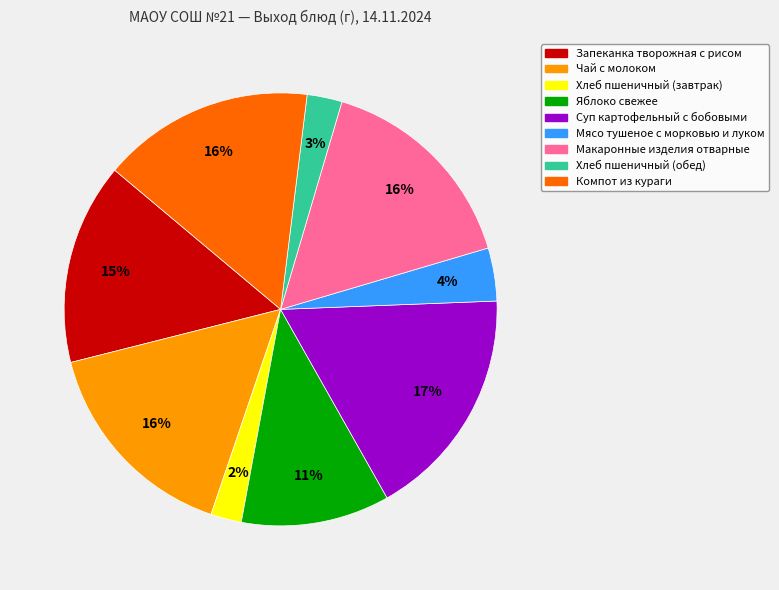

To the nearest percent, what is the combined percentage of Хлеб пшеничный (завтрак) and Макаронные изделия отварные?

18%